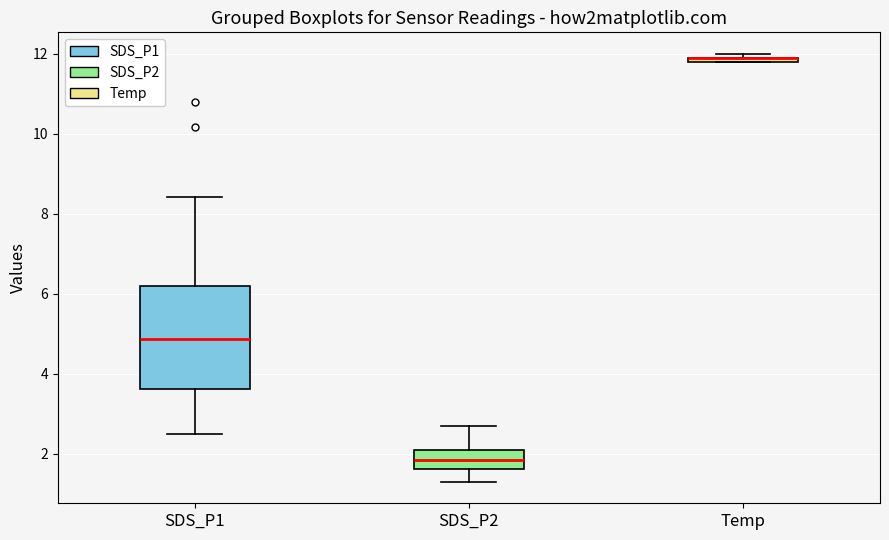

Where is the lower edge of the box for Temp on the y-axis? The values are not printed on the chart, so give them approximately, as read against the axis.

11.8